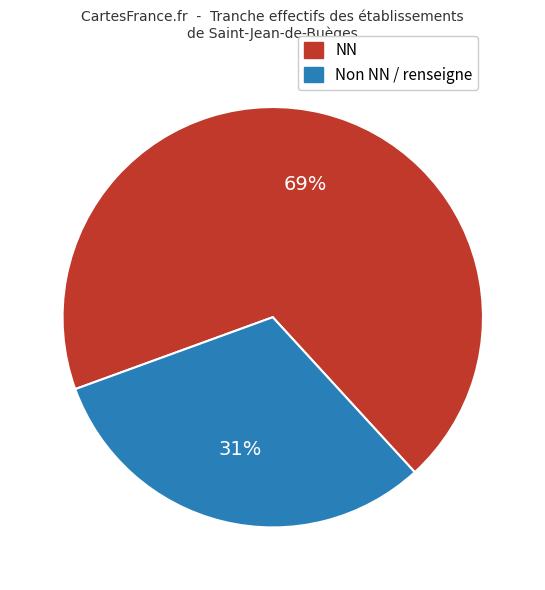

To the nearest percent, what percentage of the pie is NN?

69%